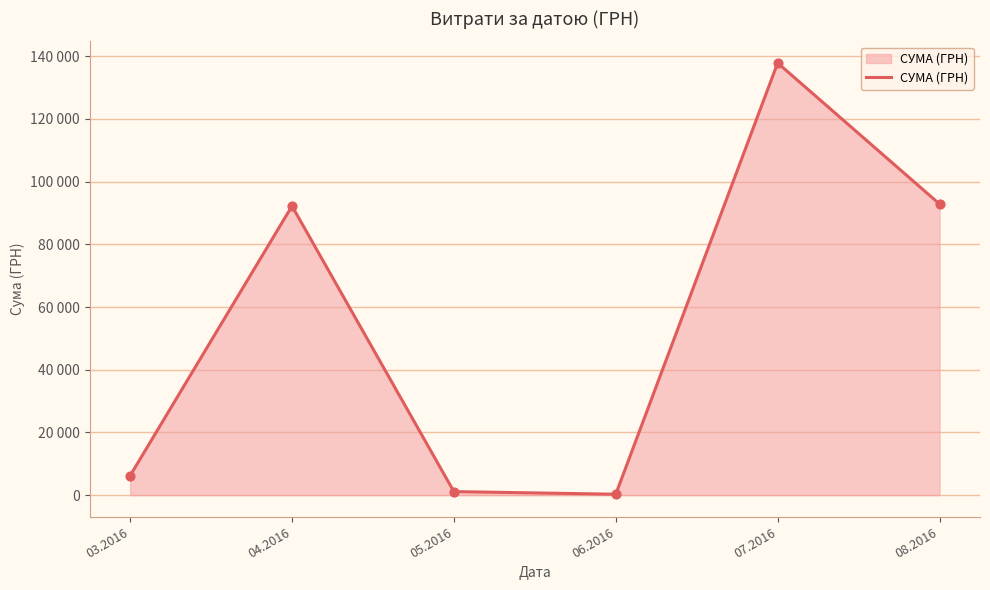

Is this an area chart (filled region under the line)?

Yes